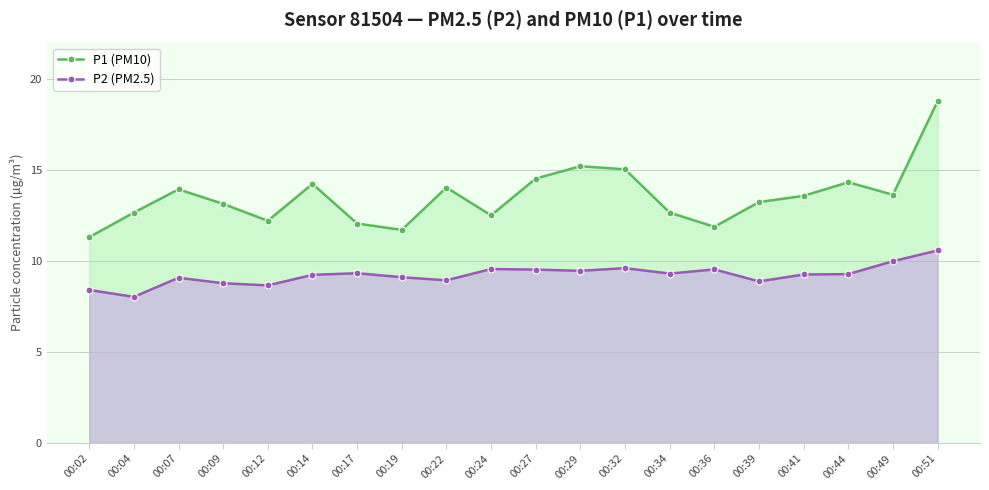

At which category is the sum across all series the highest?

00:51